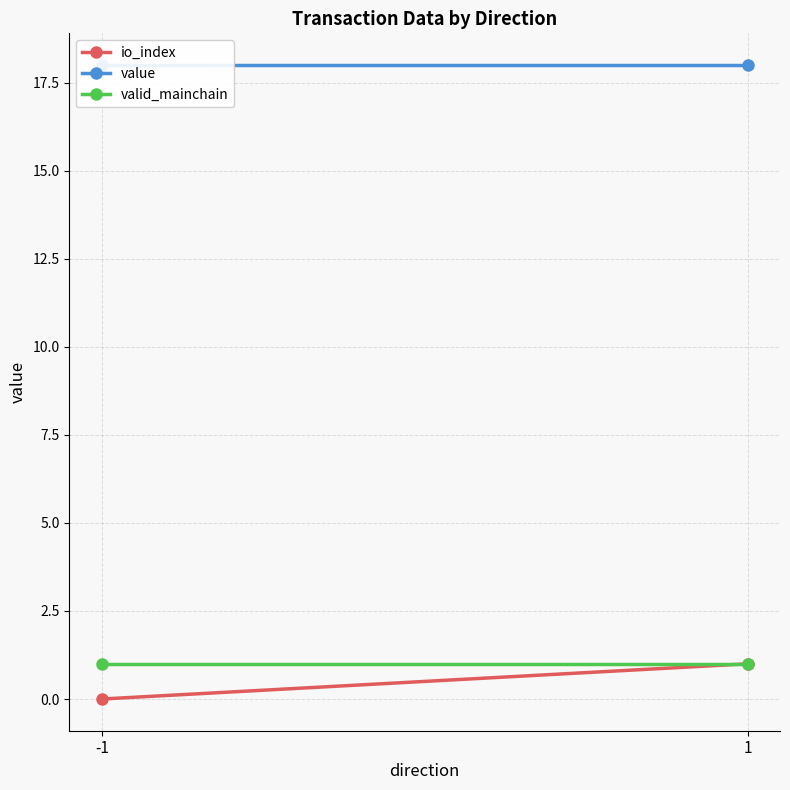

What is the difference between the highest and lowest values at 1?

17.0